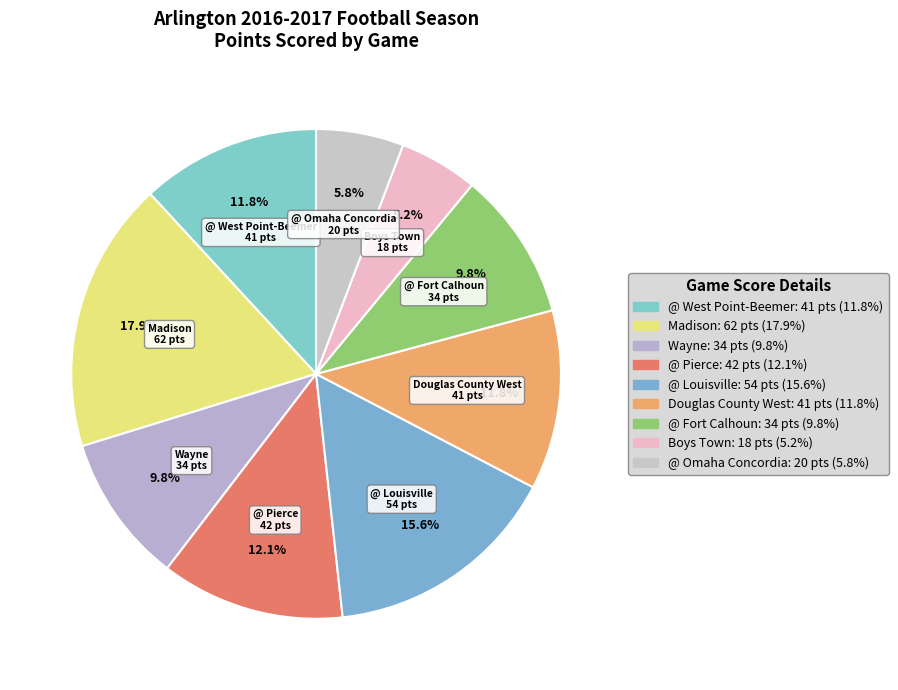

The @ Pierce slice represents 12% of the pie. True or false?

True